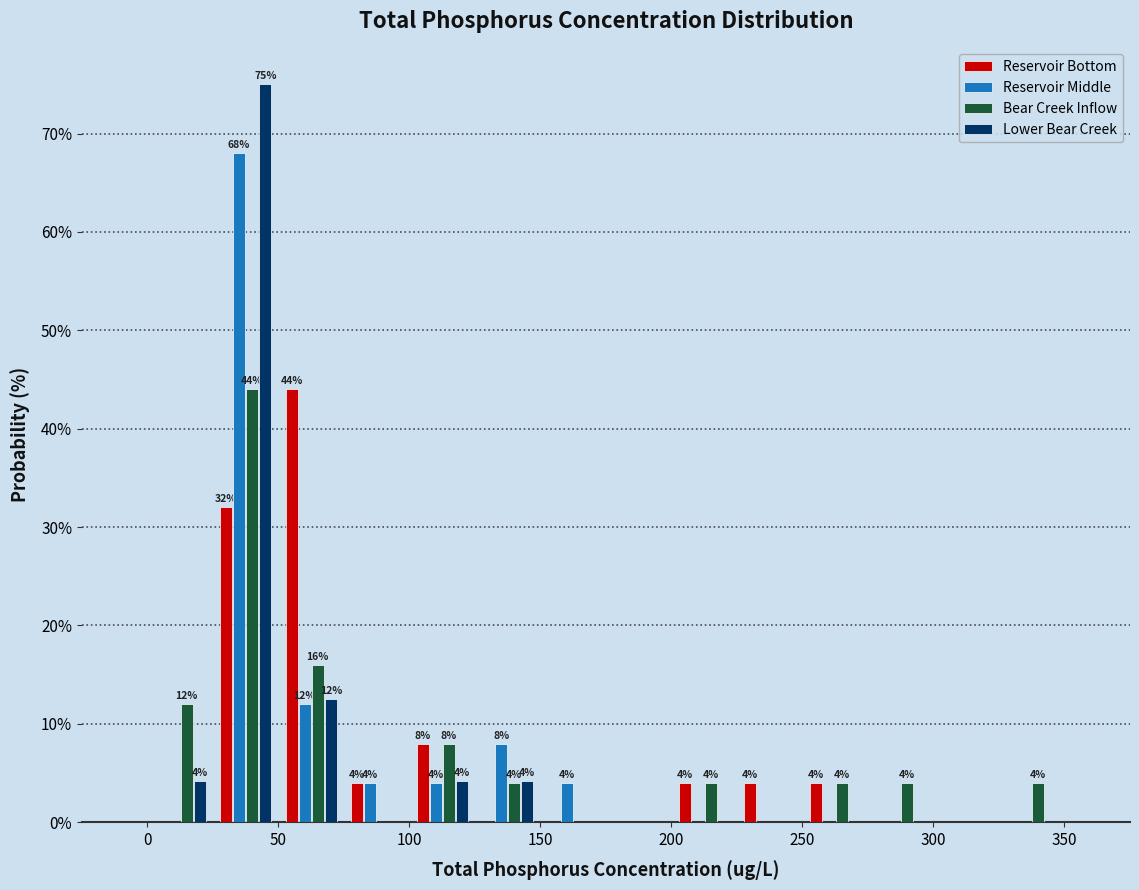

In the Reservoir Middle series, which range on the x-axis has the tallest bar?

25 to 50